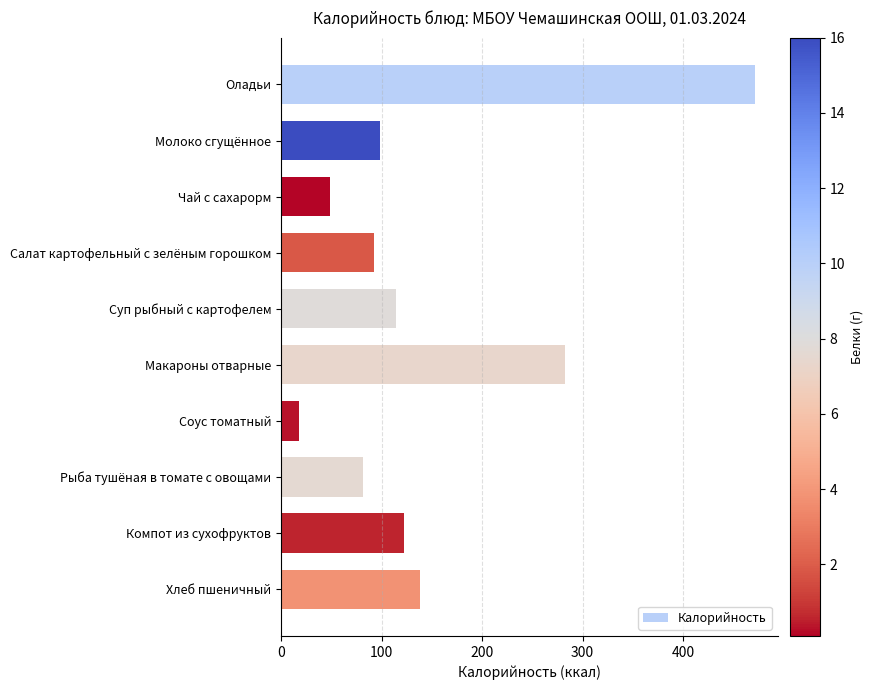

How many data points are above 114?

5